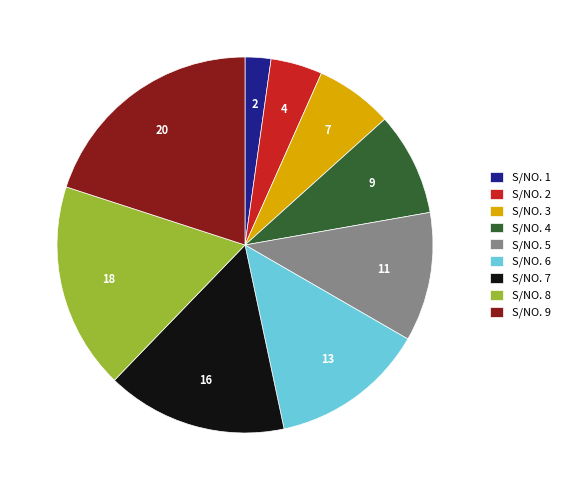

Do S/NO. 3 and S/NO. 2 together represent more than half of the pie?

No